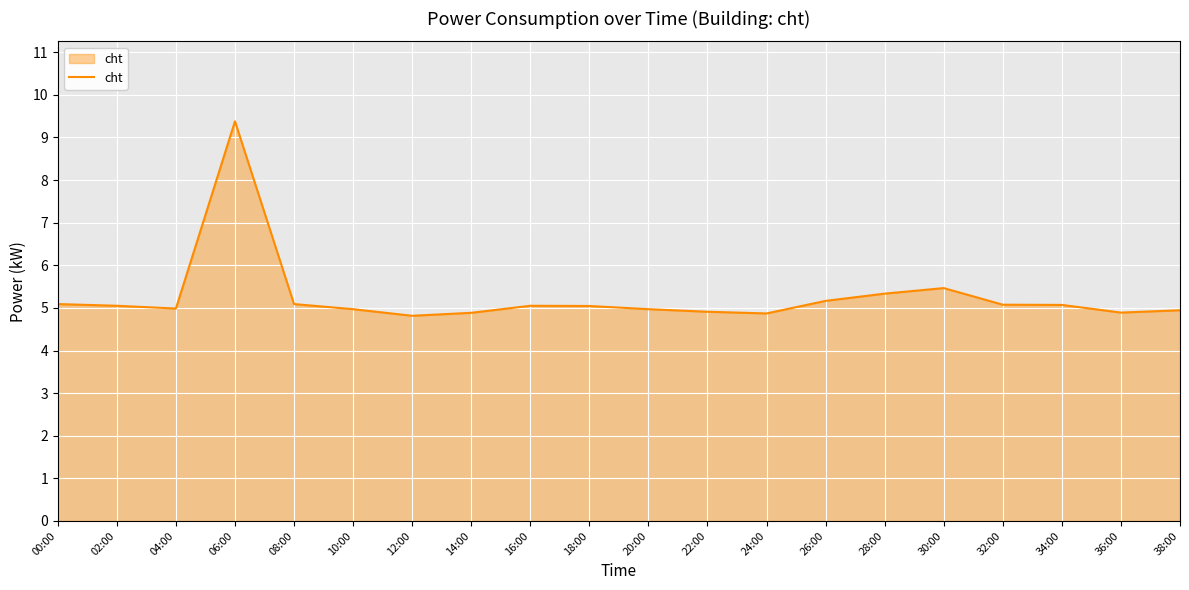

What is the minimum value shown in the chart?

4.8